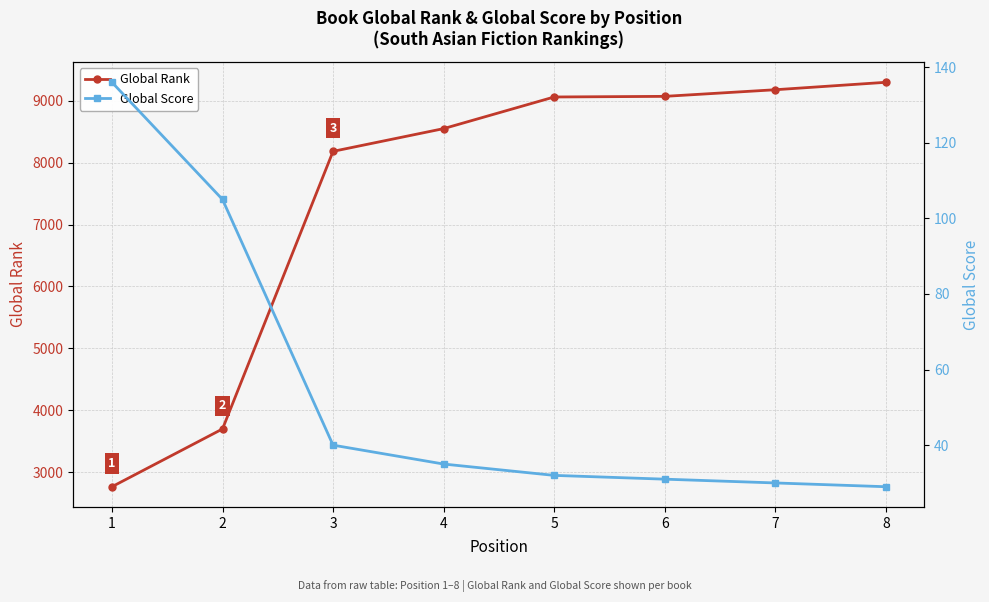

What is the difference between the maximum and minimum values in the Global Rank series?

6531